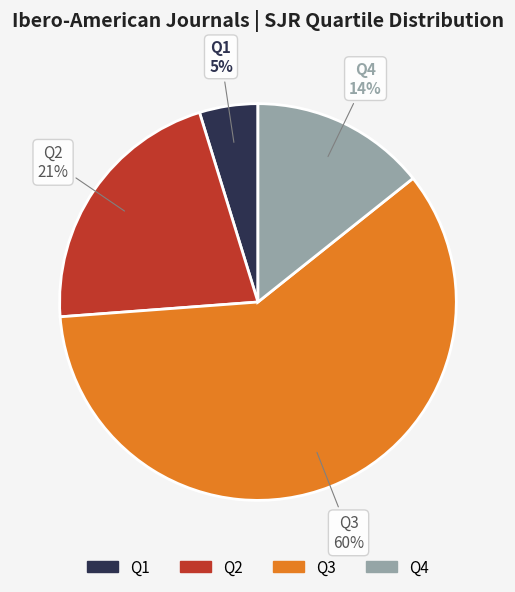

Combined, do Q1 and Q2 account for over 50%?

No